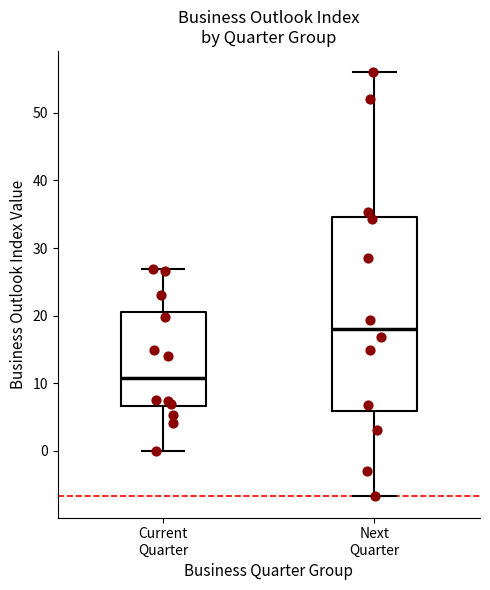

Comparing the boxes themselves (not the whiskers), which one is the tallest?

Next Quarter